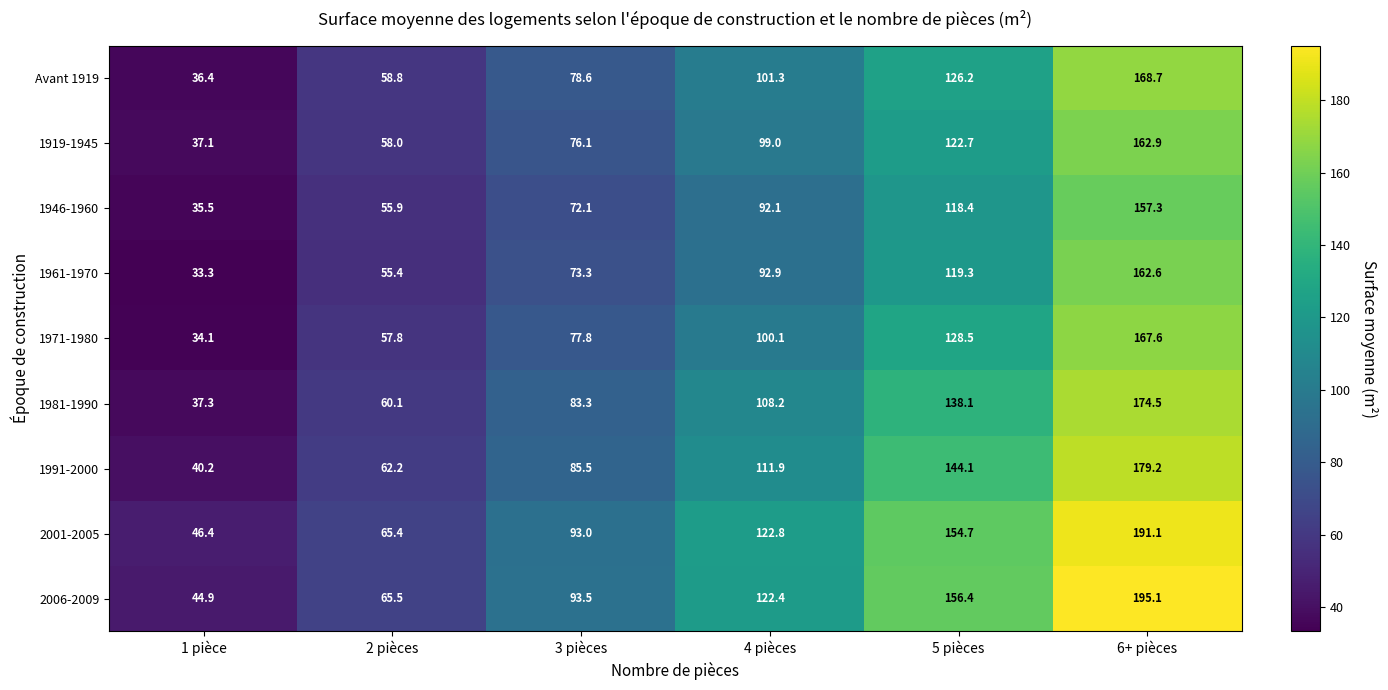

List the labels in order of Avant 1919 value, smallest first.

1 pièce, 2 pièces, 3 pièces, 4 pièces, 5 pièces, 6+ pièces